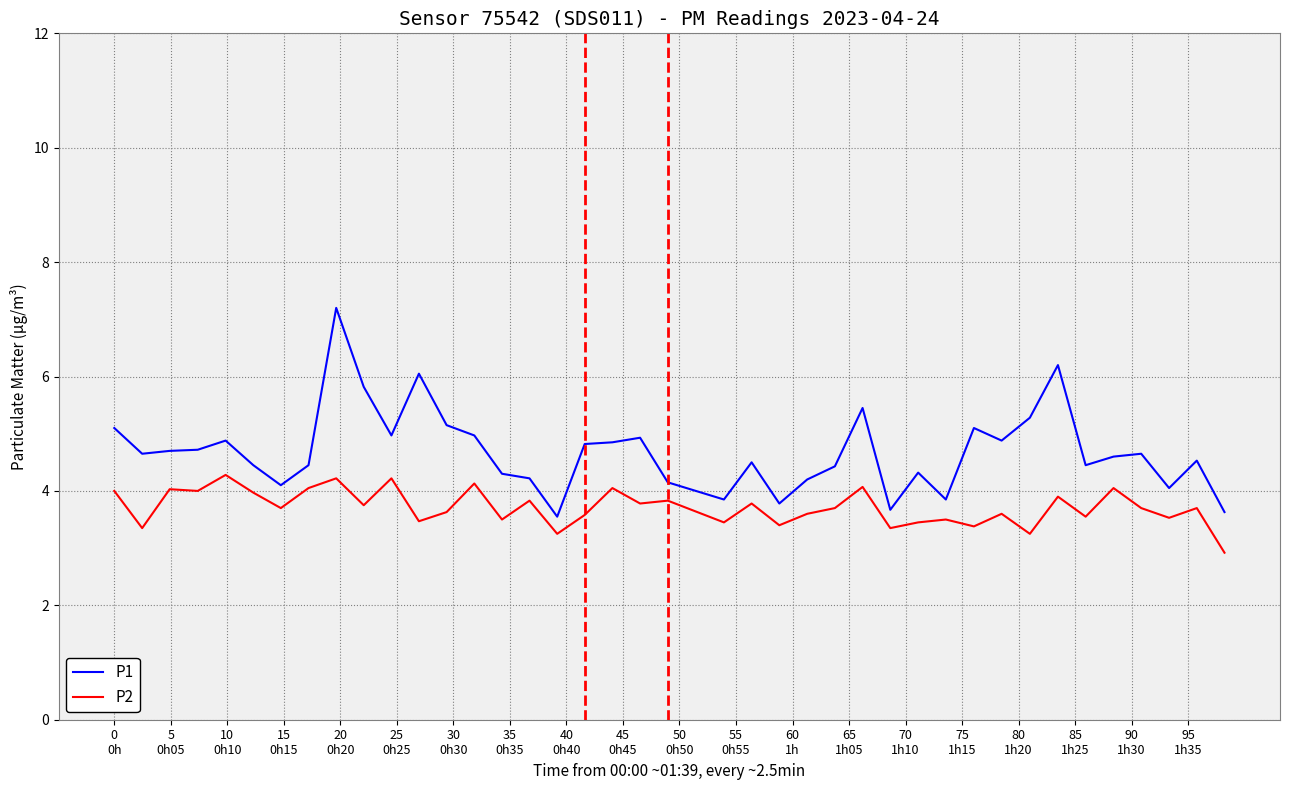

True or false: P1 and P2 intersect in this chart.

False